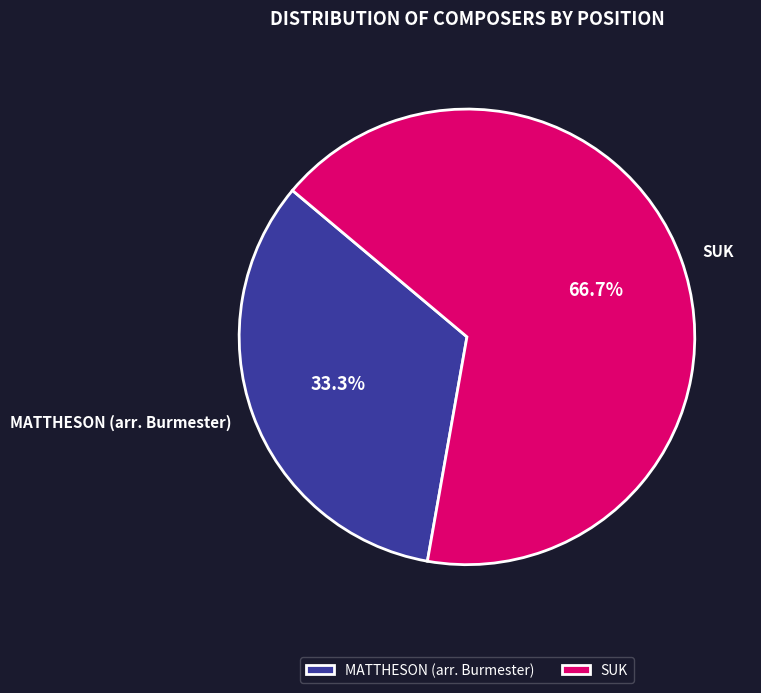

What is the ratio of the value at SUK to the value at MATTHESON (arr. Burmester)?

2.0